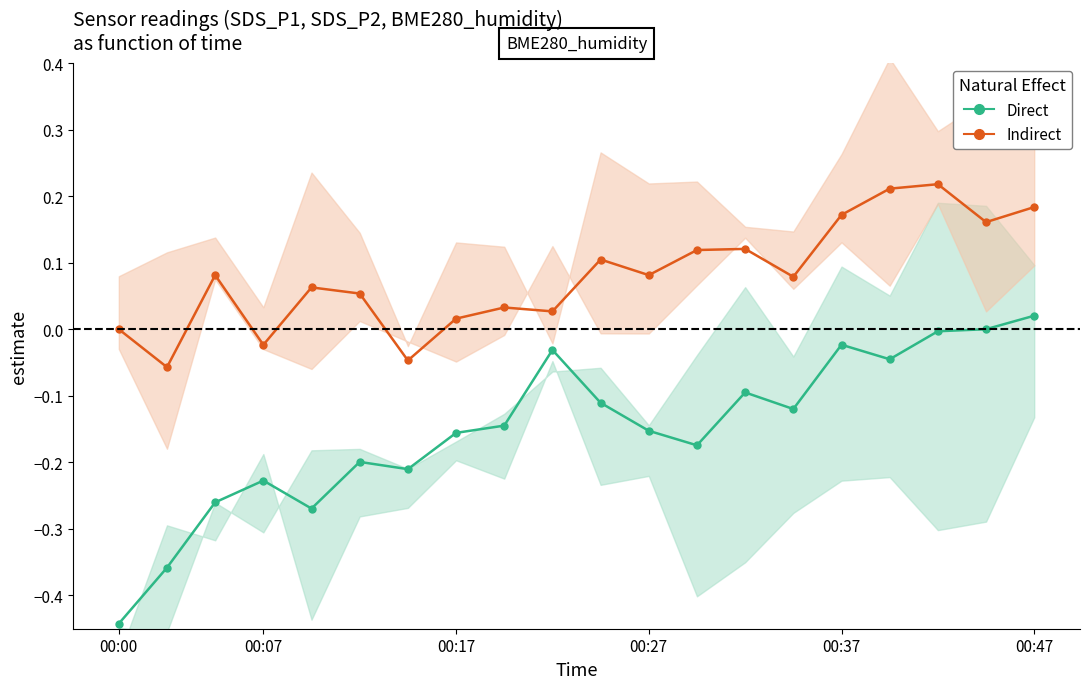

What are all the series names shown in the legend?

Direct, Indirect